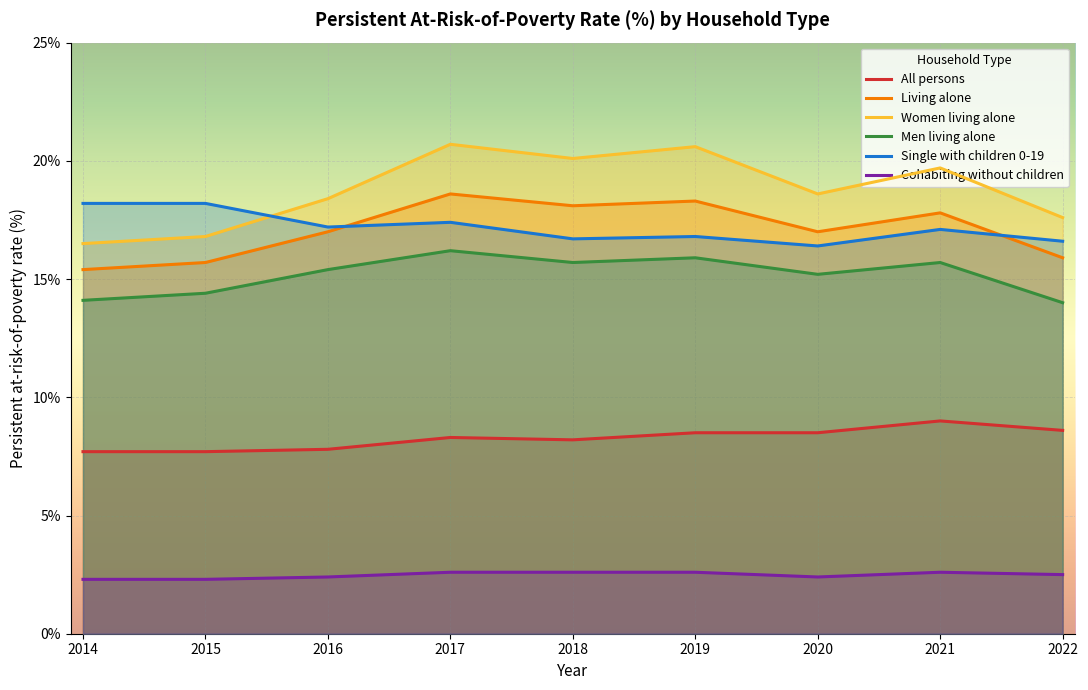

True or false: Men living alone has a value of 25.2 at 2019.

False